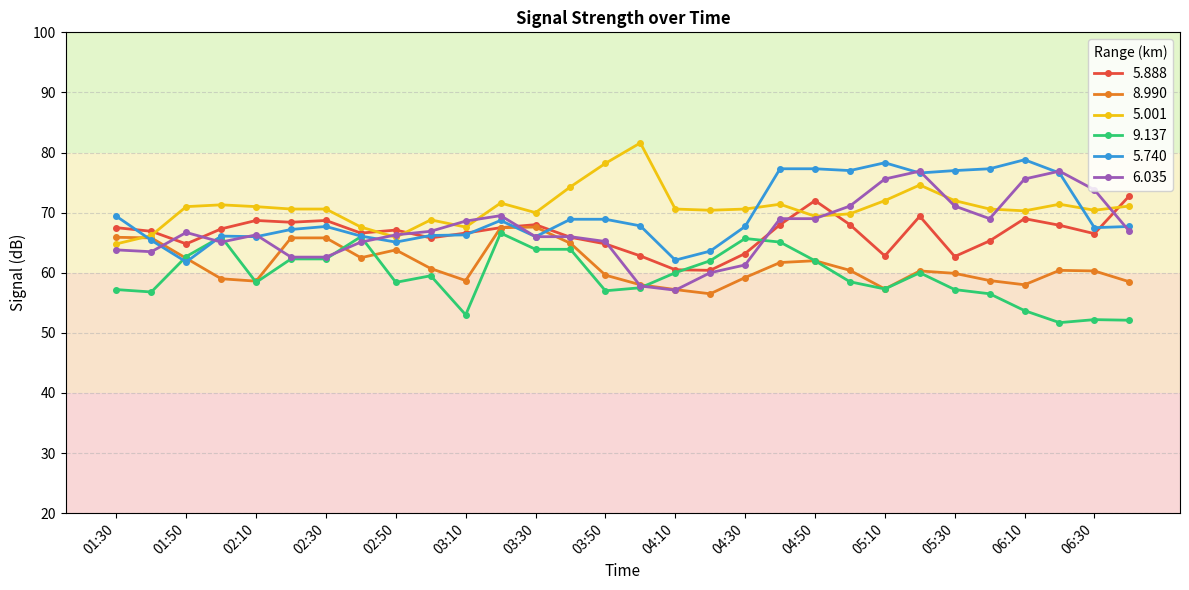

What is the lowest value of the 5.001 series?

64.8